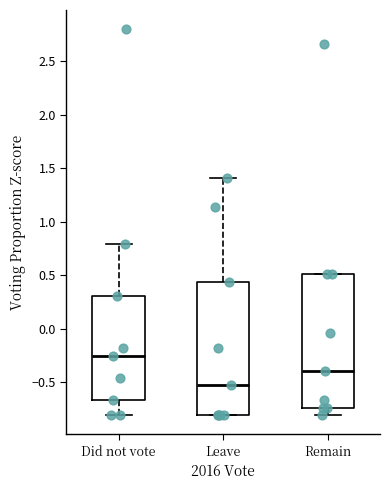

Where does the lower whisker of the box for Did not vote end on the y-axis? The values are not printed on the chart, so give them approximately, as read against the axis.

-0.80